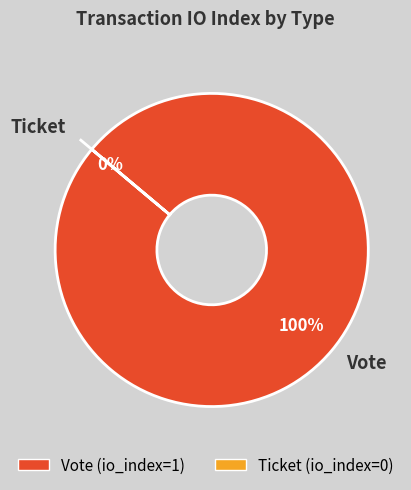

Does Ticket represent more than half of the total?

No